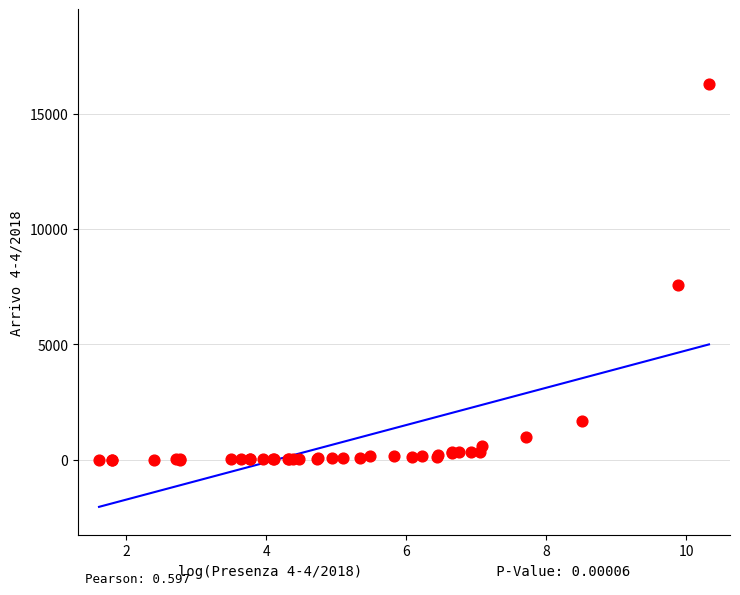

What Y value in the scatter plot is closest to 8139?

7590